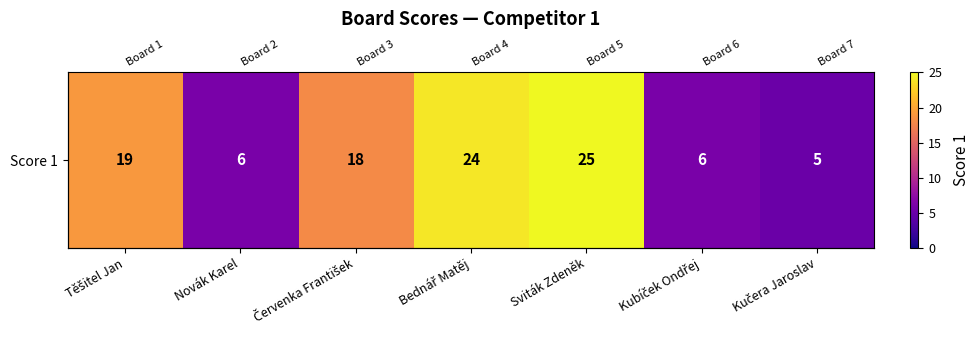

What is the change in value from Těšitel Jan to Sviták Zdeněk?

+6